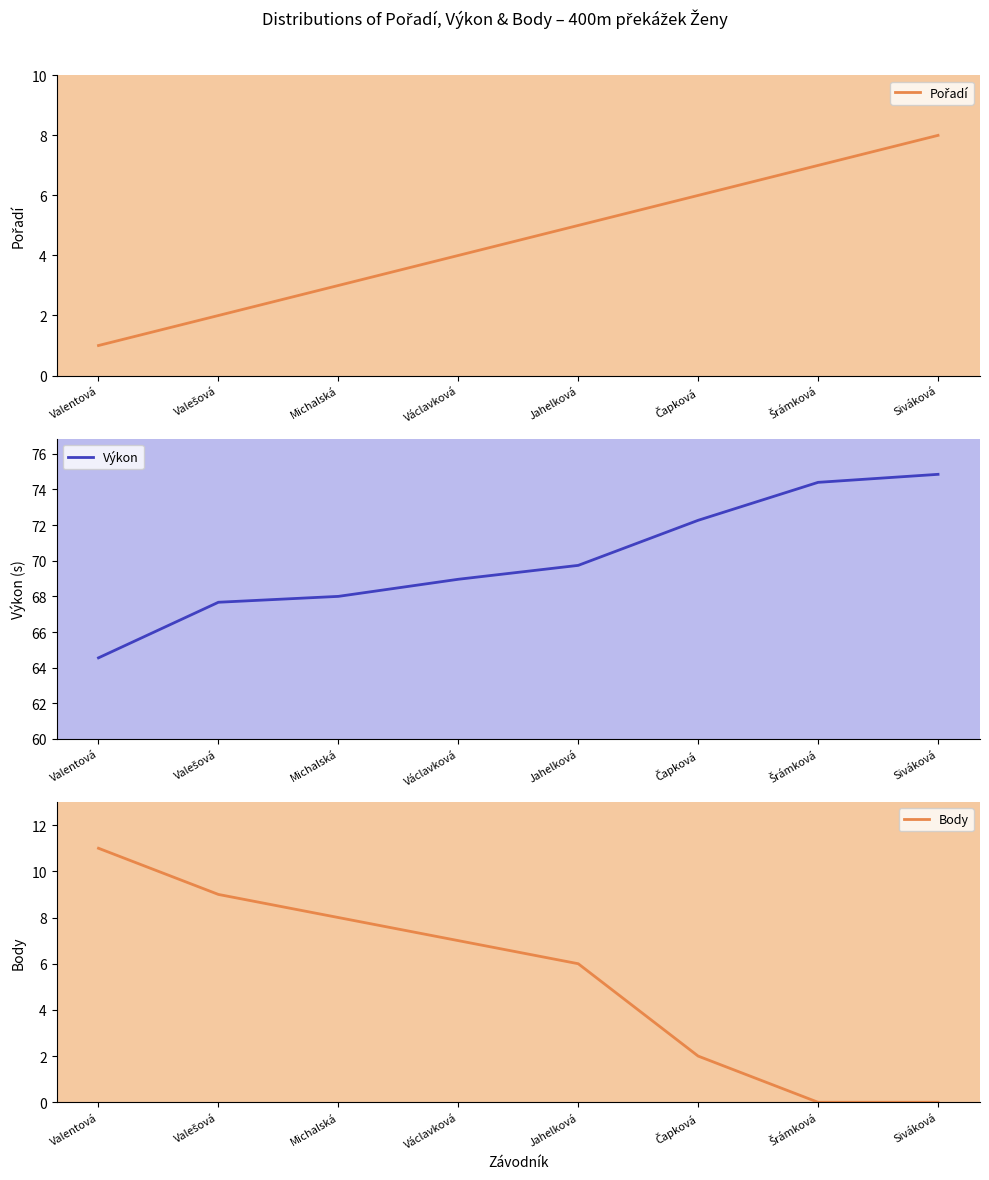

Between Siváková and Šrámková, which is larger?

Siváková